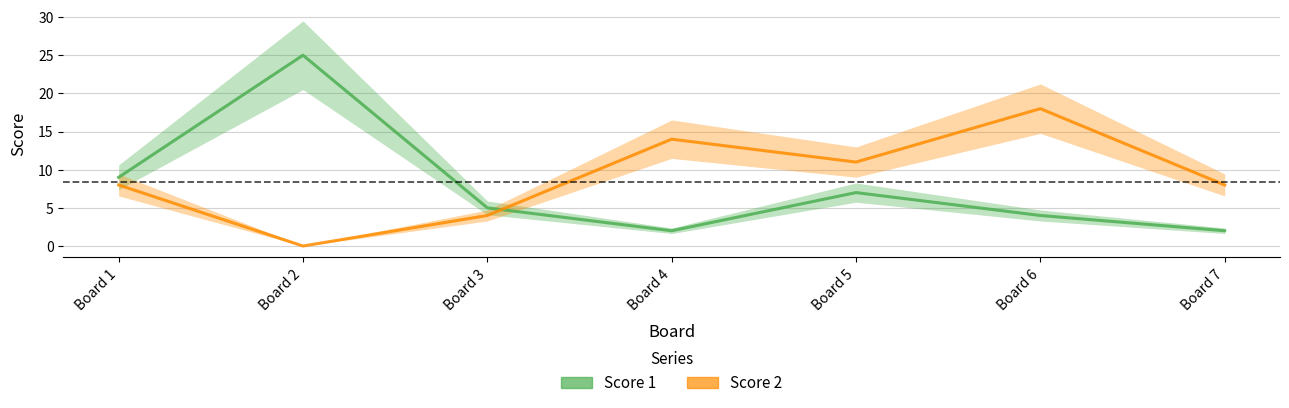

What is the greatest value displayed?

25